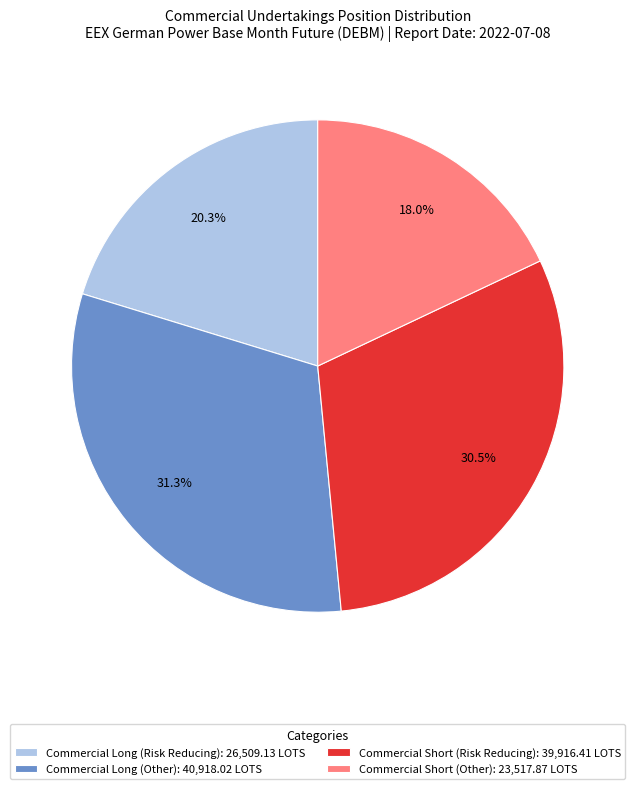

What is the largest slice in the pie chart?

Commercial Long (Other): 40,918.02 LOTS